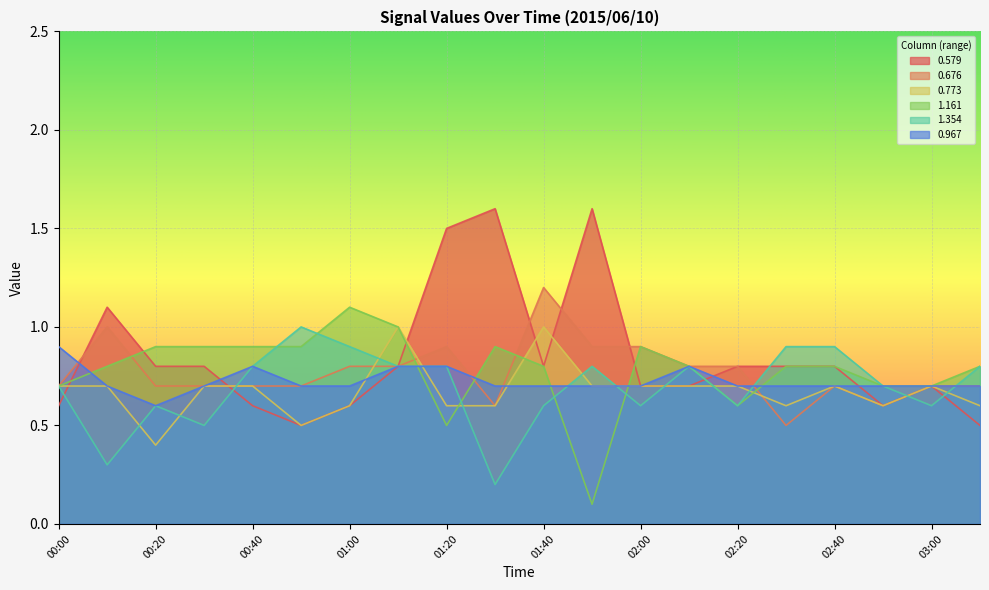

Which has a higher value, 02:50 or 02:00?

02:00